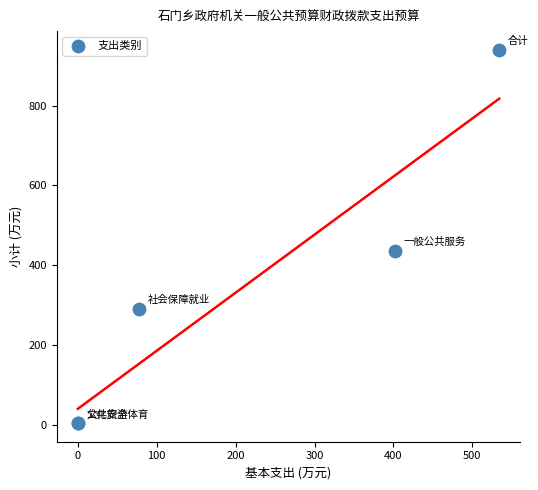

What Y value in the scatter plot is closest to 472?

436.3